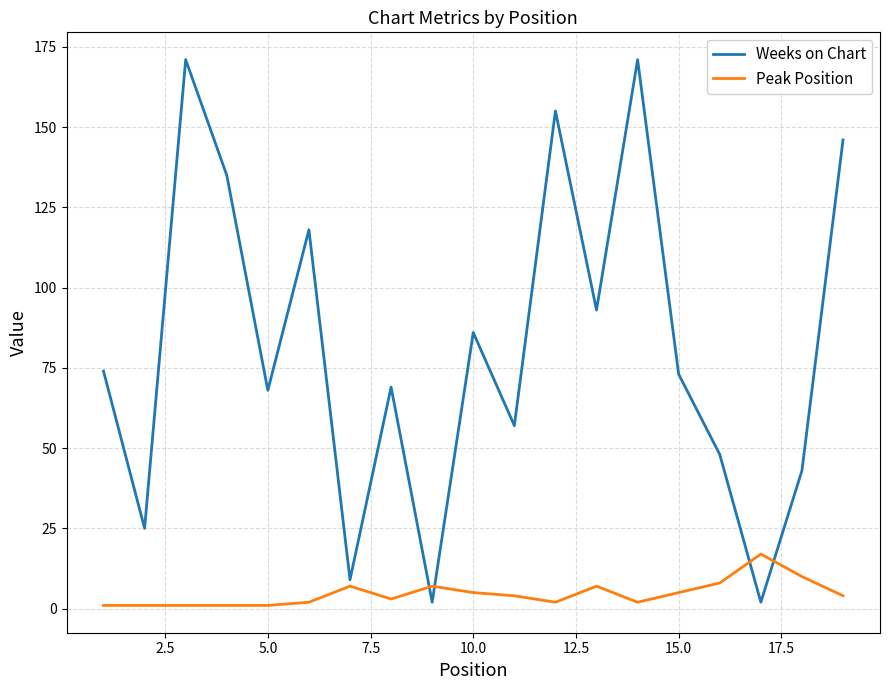

Which series has the largest total across all categories?

Weeks on Chart